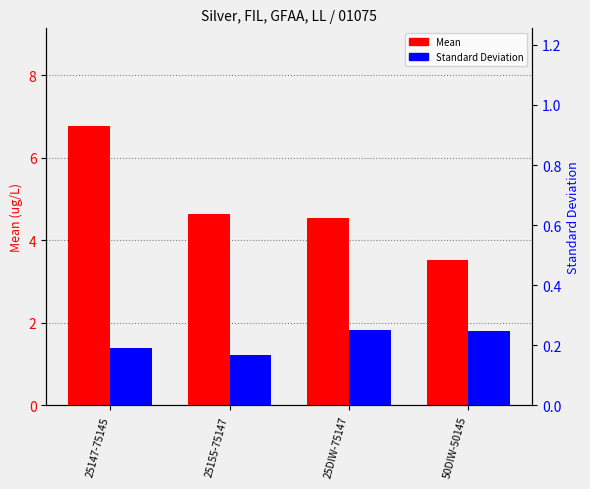

Reading left to right, list all the values displayed in this chart.

Mean: 25147-75145=6.8	25155-75147=4.7	25DIW-75147=4.5	50DIW-50145=3.5
Standard Deviation: 25147-75145=0.2	25155-75147=0.2	25DIW-75147=0.3	50DIW-50145=0.2